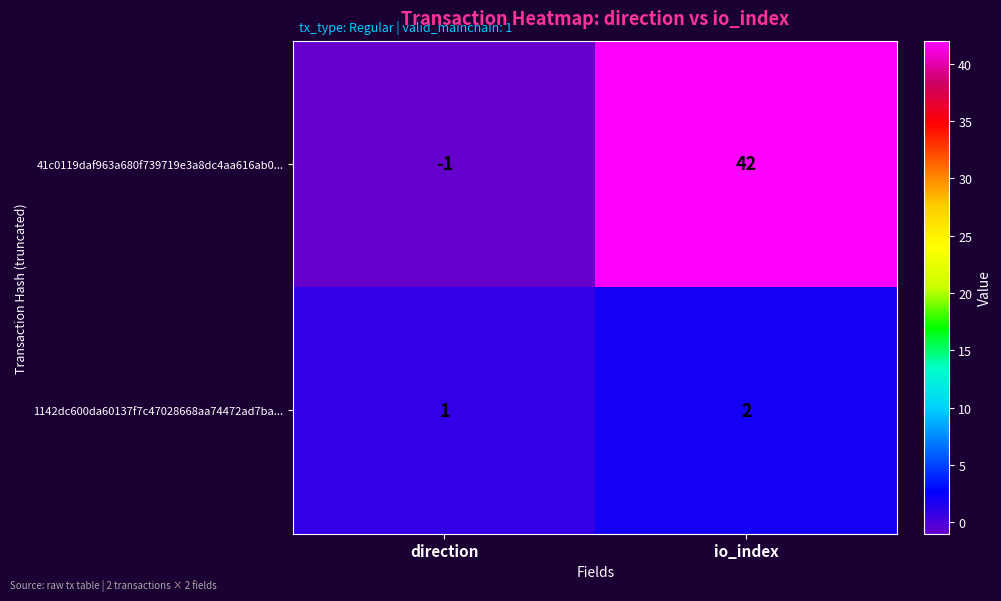

Which series changed the most between direction and io_index?

41c0119daf963a680f739719e3a8dc4aa616ab0...